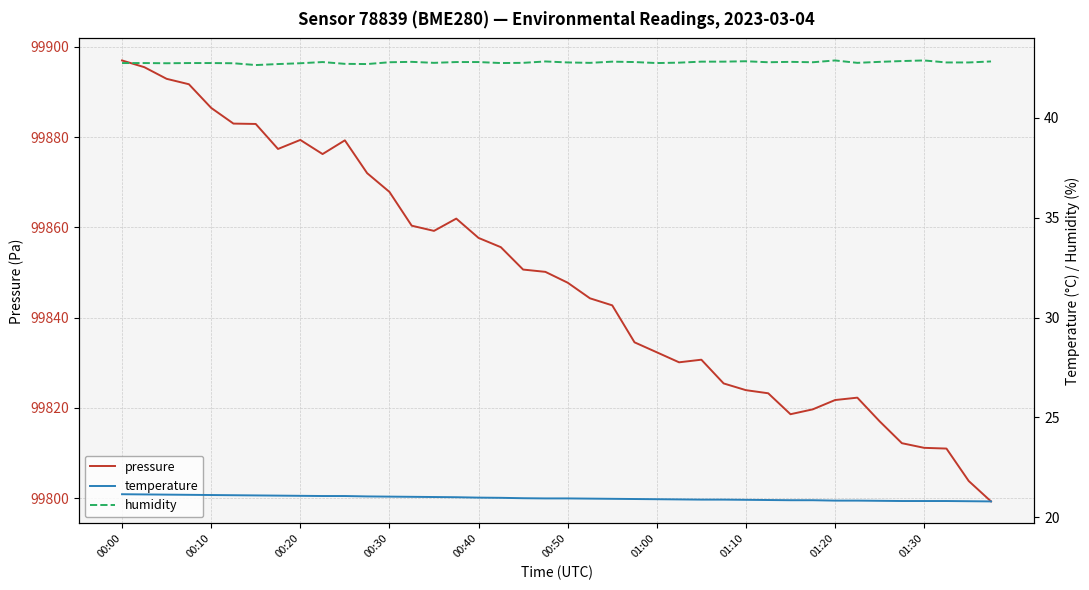

The value of pressure at 00:20 is 99879.4. True or false?

True